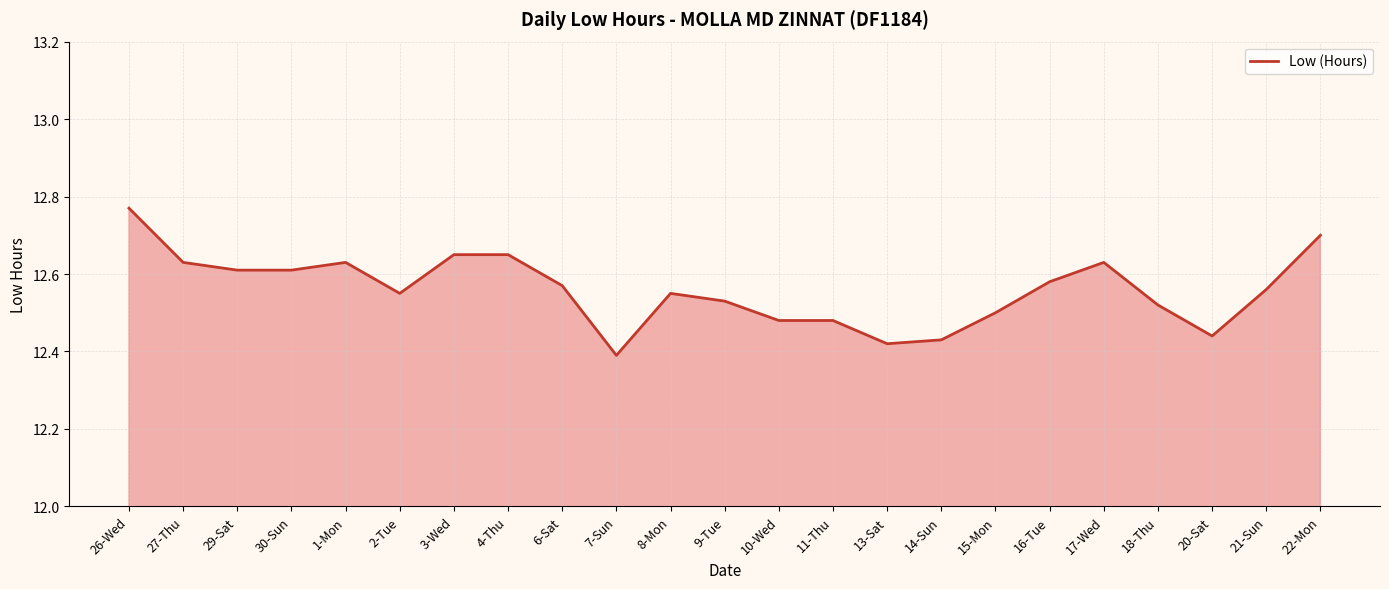

What is the sum of the values at 7-Sun and 4-Thu?

25.0